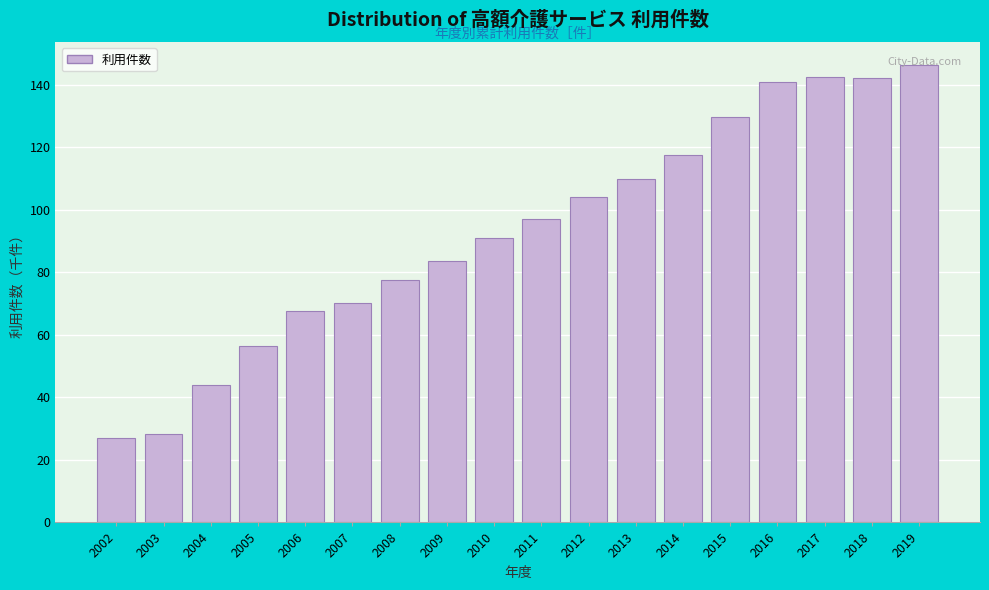

What is the difference between the values at 2012 and 2005?

47.8